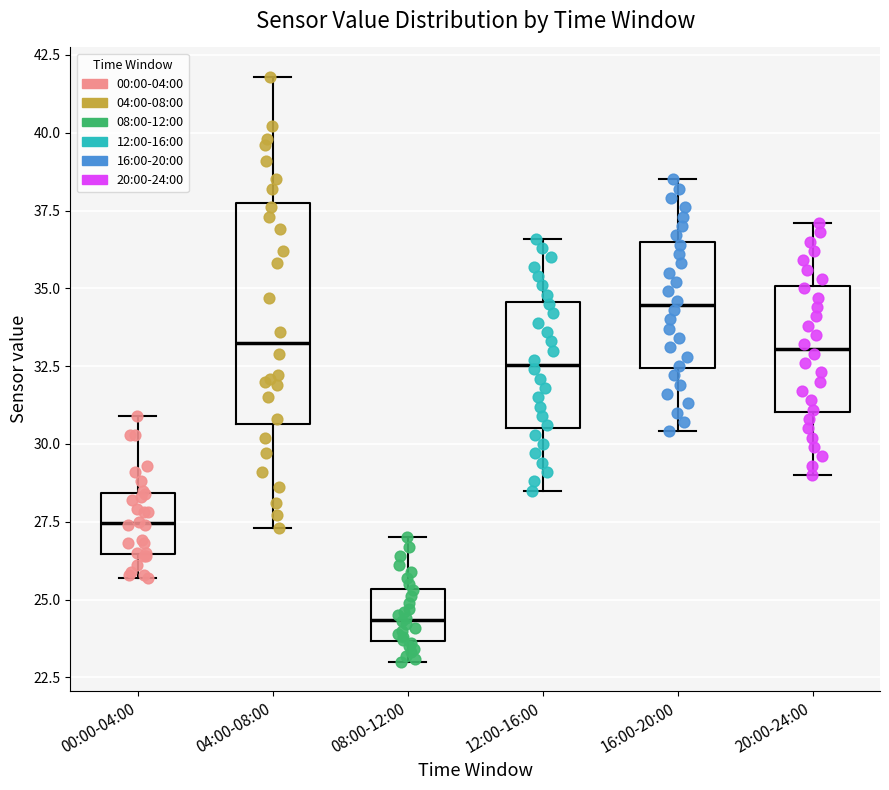

Where does the median line of the box for 20:00-24:00 sit on the y-axis? The values are not printed on the chart, so give them approximately, as read against the axis.

33.0